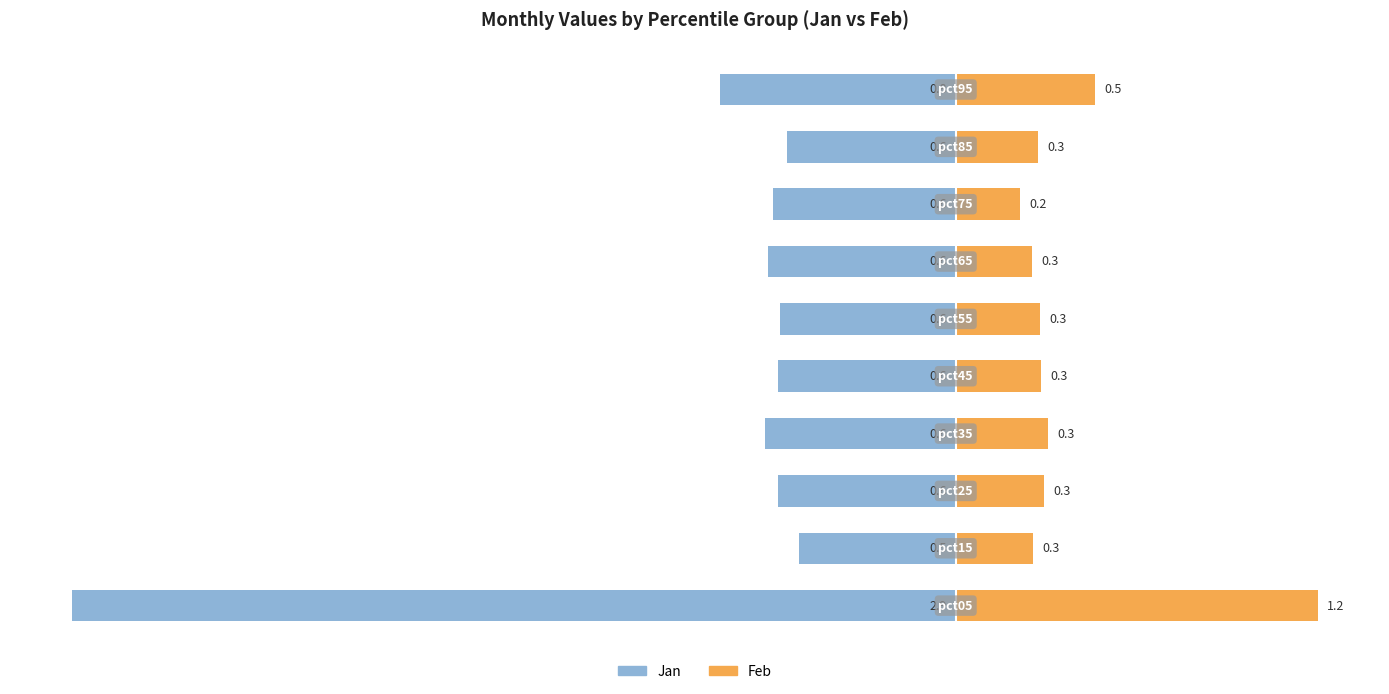

Is it true that Feb equals 0.1 at 1?

False